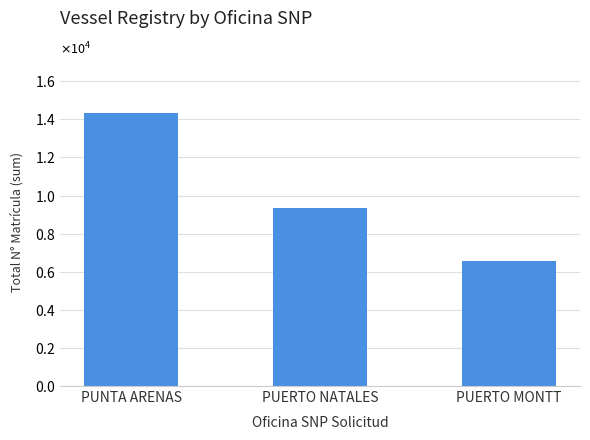

List the labels in order of value, smallest first.

PUERTO MONTT, PUERTO NATALES, PUNTA ARENAS